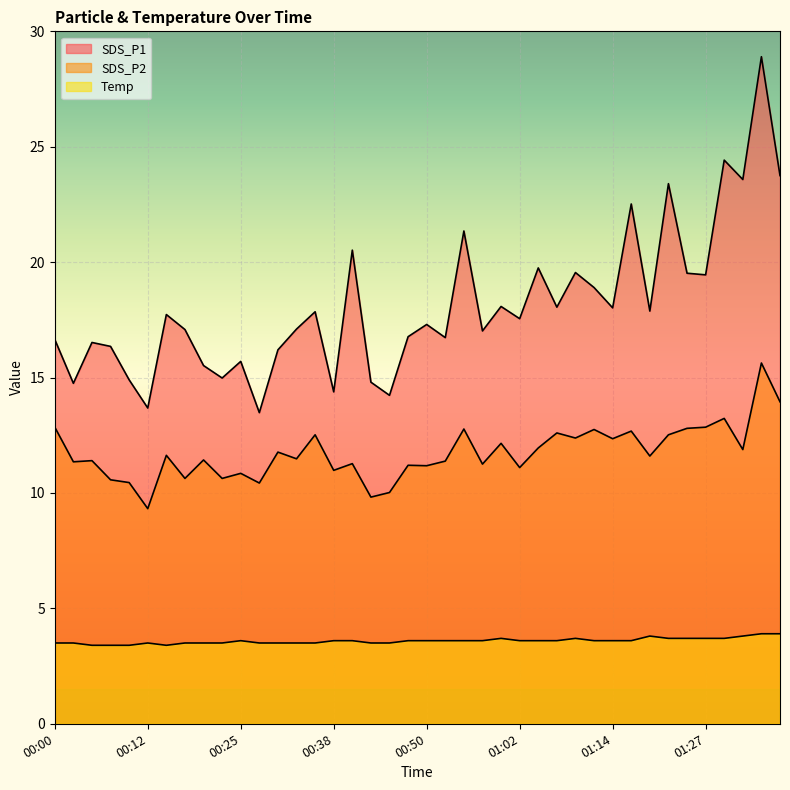

How many interior local valleys does the Temp series have?

1